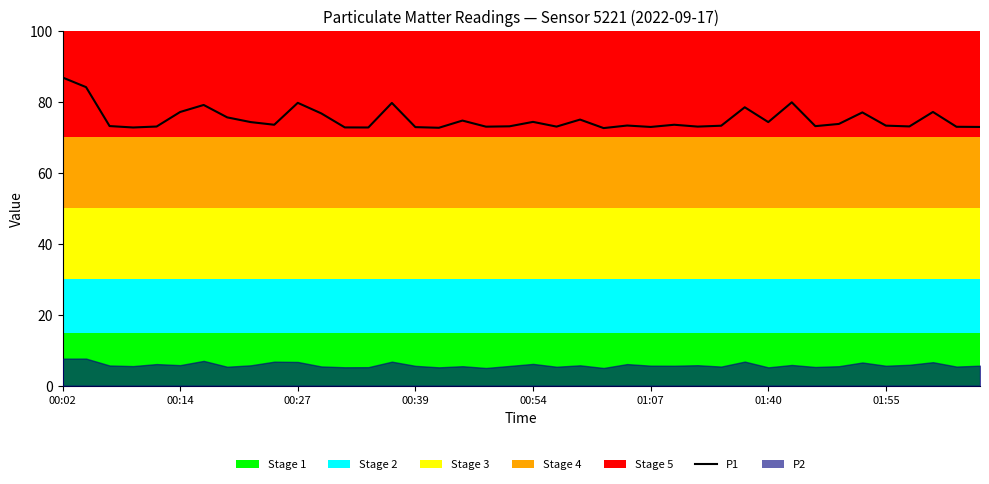

Which has a higher value, 32 or 38?

32